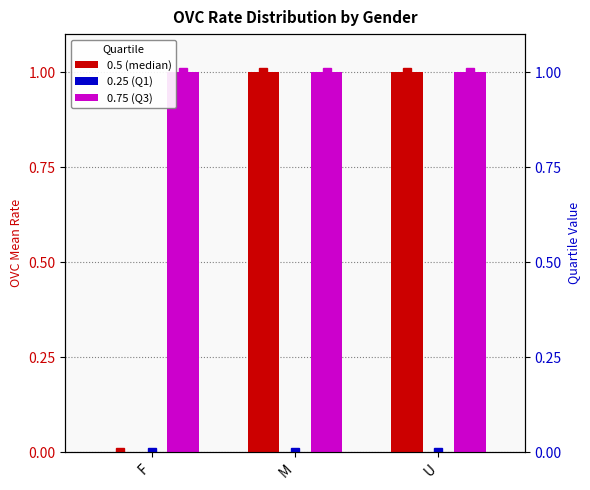

Which series has the largest total across all categories?

0.75 (Q3)